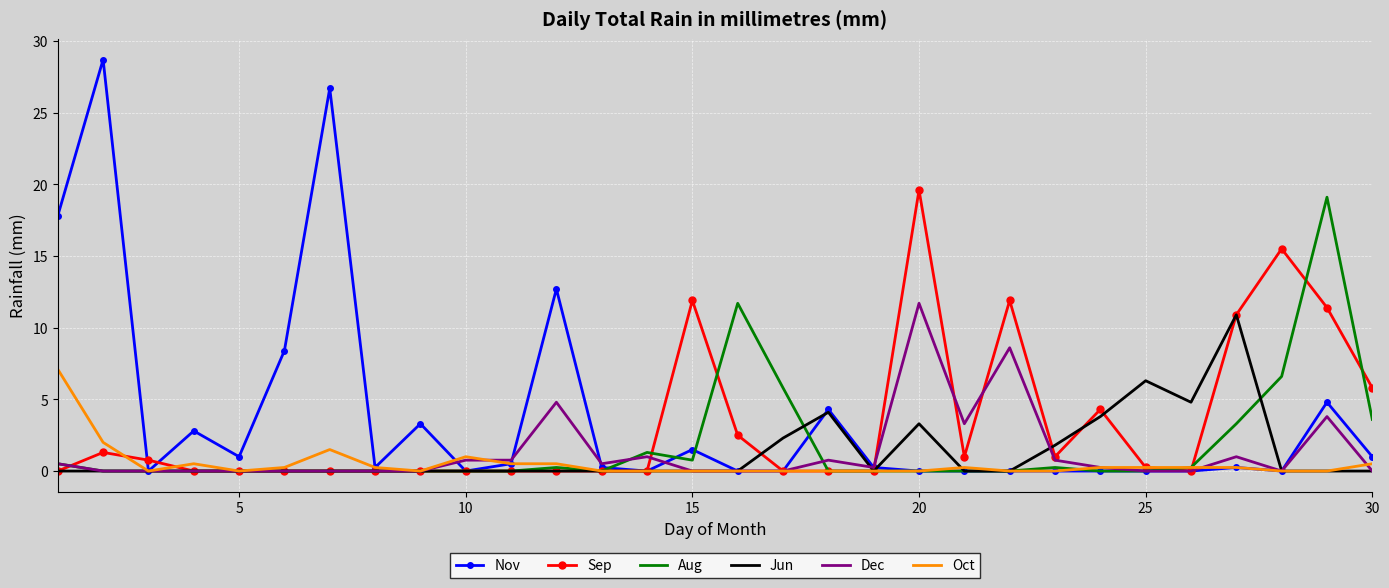

Count the number of data series in this chart.

6